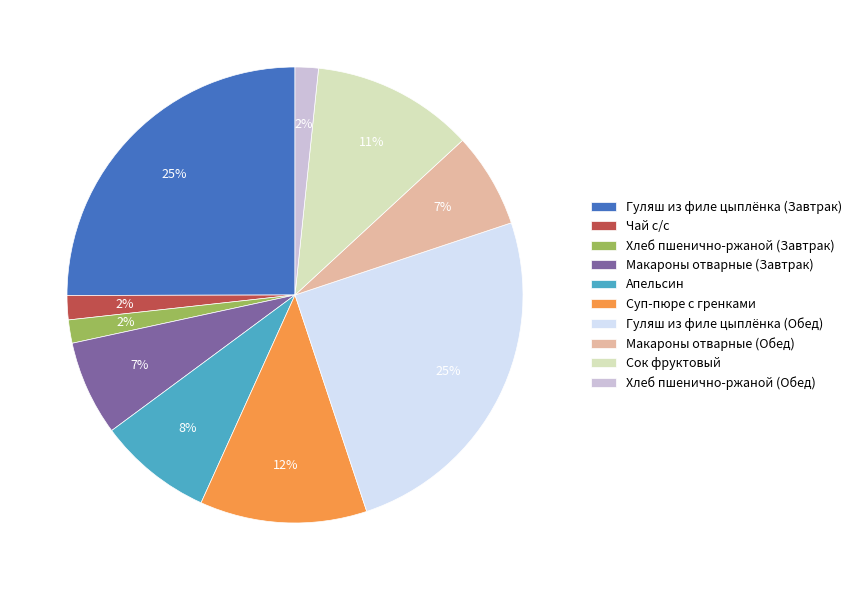

Is there a majority slice in this chart?

No